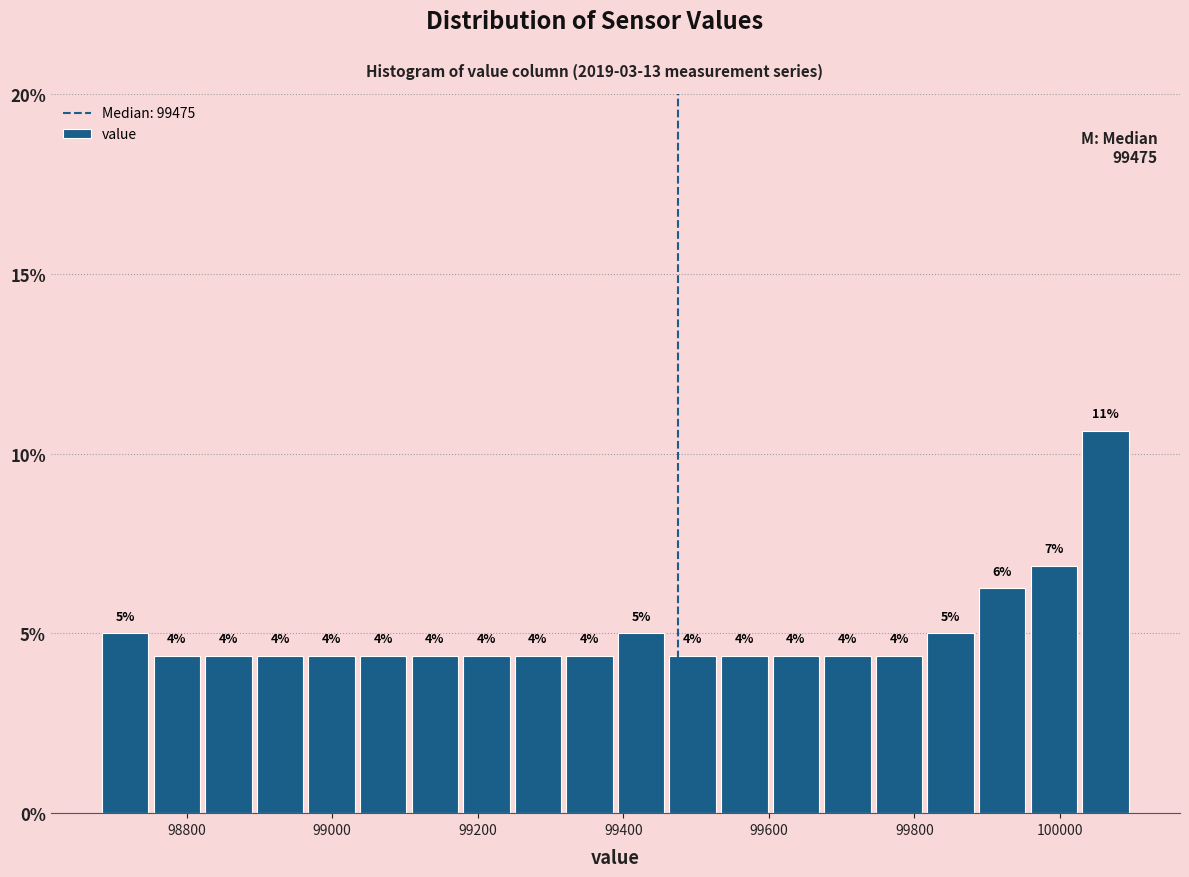

Read against the x-axis, roughly where is the centre of the tallest bar?

100060